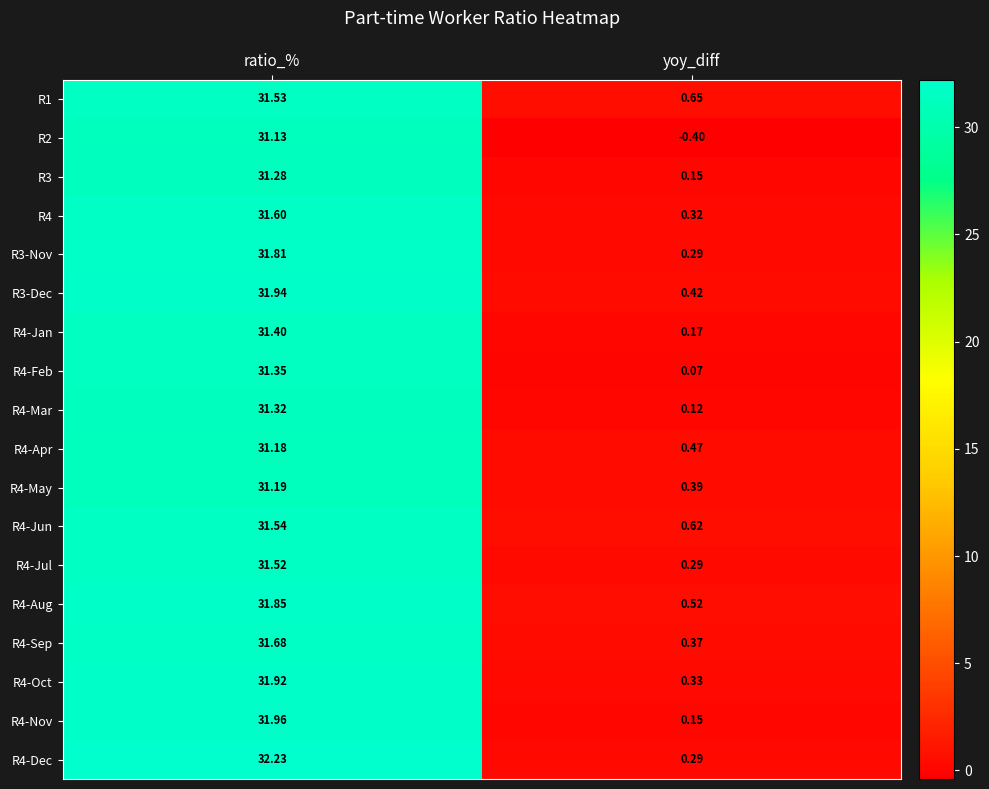

Is the value of R4-Sep at yoy_diff greater than the value of R4-Jan at yoy_diff?

Yes